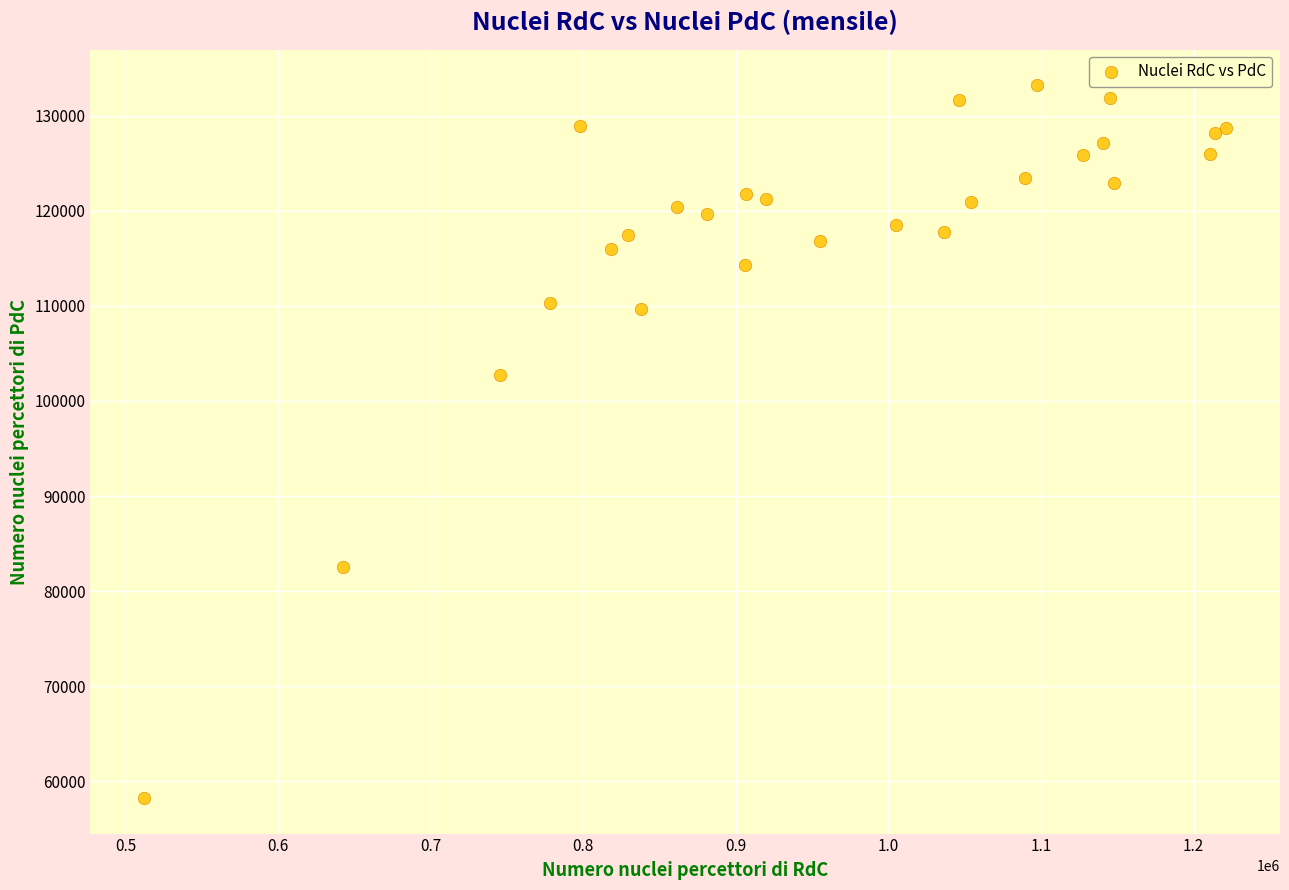

What Y value in the scatter plot is closest to 95719?

102727